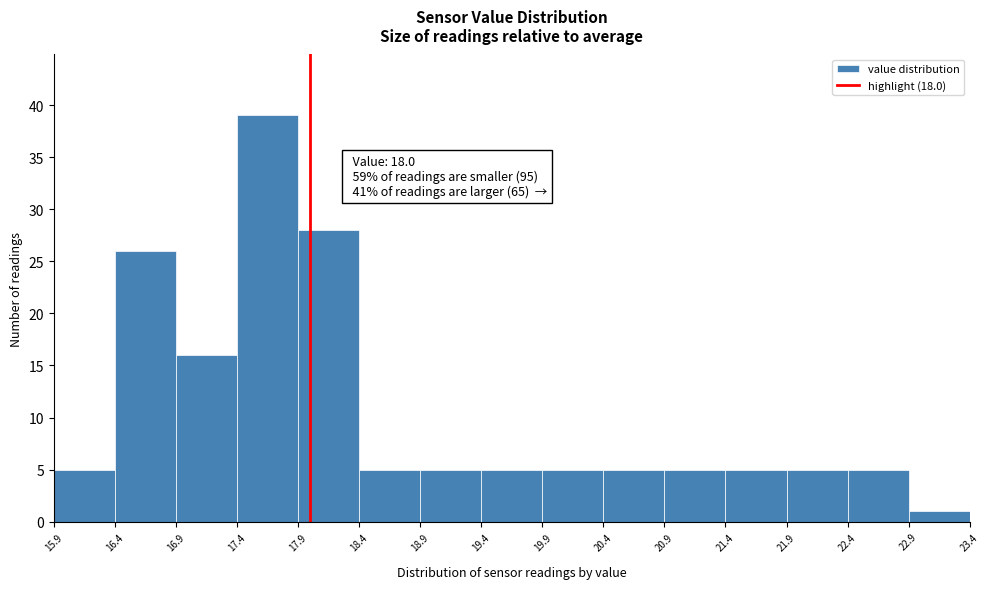

Which range on the x-axis has the tallest bar?

17.4 to 17.9